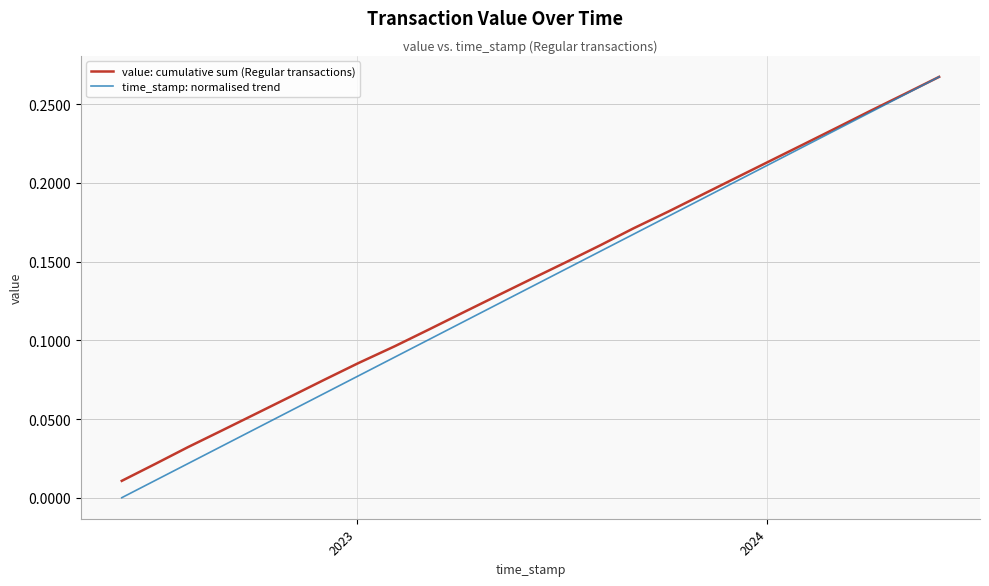

How many lines are shown in the chart?

2